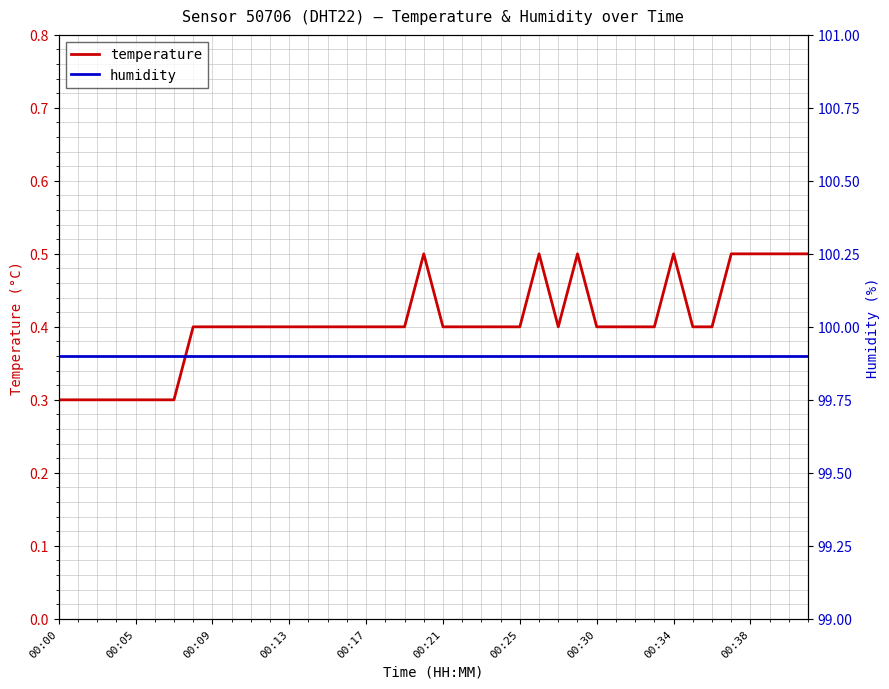

The temperature series shows 0.2 at 11. True or false?

False